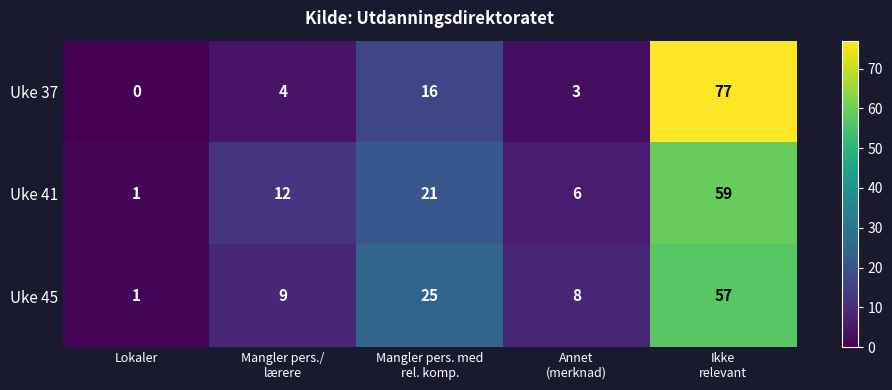

Reading left to right, list all the values displayed in this chart.

Uke 37: 0	4	16	3	77
Uke 41: 1	12	21	6	59
Uke 45: 1	9	25	8	57